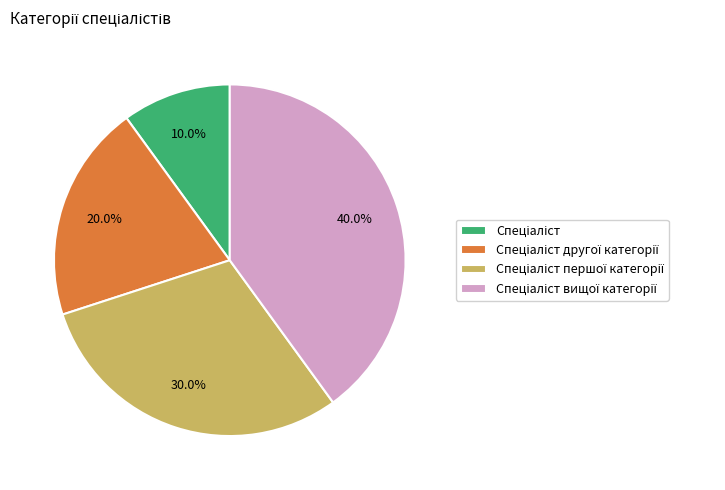

Is there any slice that represents more than half of the pie?

No